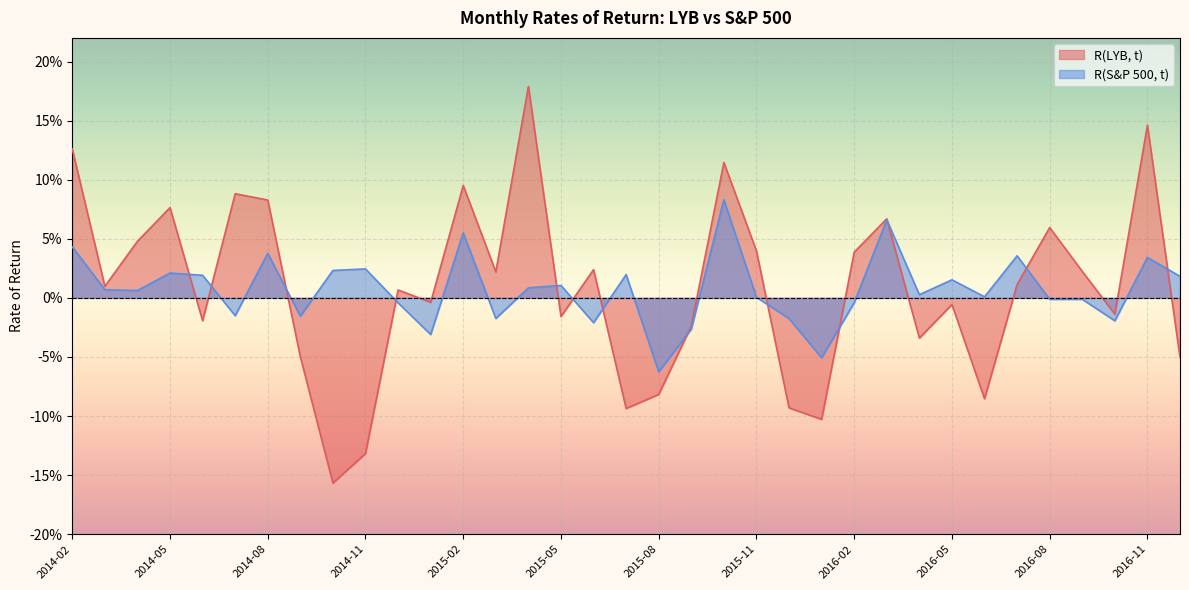

Reading left to right, transcribe all the data shown in this chart.

R(LYB, t): 2014-02=0.1	2014-03=0.0	2014-04=0.0	2014-05=0.1	2014-06=-0.0	2014-07=0.1	2014-08=0.1	2014-09=-0.0	2014-10=-0.2	2014-11=-0.1	2014-12=0.0	2015-01=-0.0	2015-02=0.1	2015-03=0.0	2015-04=0.2	2015-05=-0.0	2015-06=0.0	2015-07=-0.1	2015-08=-0.1	2015-09=-0.0	2015-10=0.1	2015-11=0.0	2015-12=-0.1	2016-01=-0.1	2016-02=0.0	2016-03=0.1	2016-04=-0.0	2016-05=-0.0	2016-06=-0.1	2016-07=0.0	2016-08=0.1	2016-09=0.0	2016-10=-0.0	2016-11=0.1	2016-12=-0.1
R(S&P 500, t): 2014-02=0.0	2014-03=0.0	2014-04=0.0	2014-05=0.0	2014-06=0.0	2014-07=-0.0	2014-08=0.0	2014-09=-0.0	2014-10=0.0	2014-11=0.0	2014-12=-0.0	2015-01=-0.0	2015-02=0.1	2015-03=-0.0	2015-04=0.0	2015-05=0.0	2015-06=-0.0	2015-07=0.0	2015-08=-0.1	2015-09=-0.0	2015-10=0.1	2015-11=0.0	2015-12=-0.0	2016-01=-0.1	2016-02=-0.0	2016-03=0.1	2016-04=0.0	2016-05=0.0	2016-06=0.0	2016-07=0.0	2016-08=-0.0	2016-09=-0.0	2016-10=-0.0	2016-11=0.0	2016-12=0.0